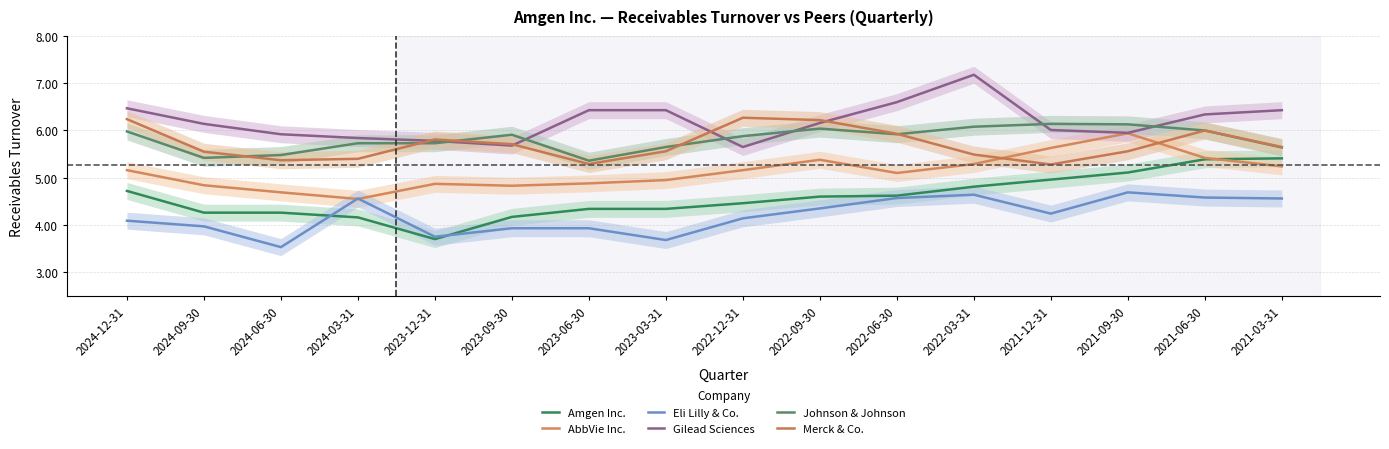

Which has a higher value, 2022-03-31 or 2024-06-30?

2022-03-31